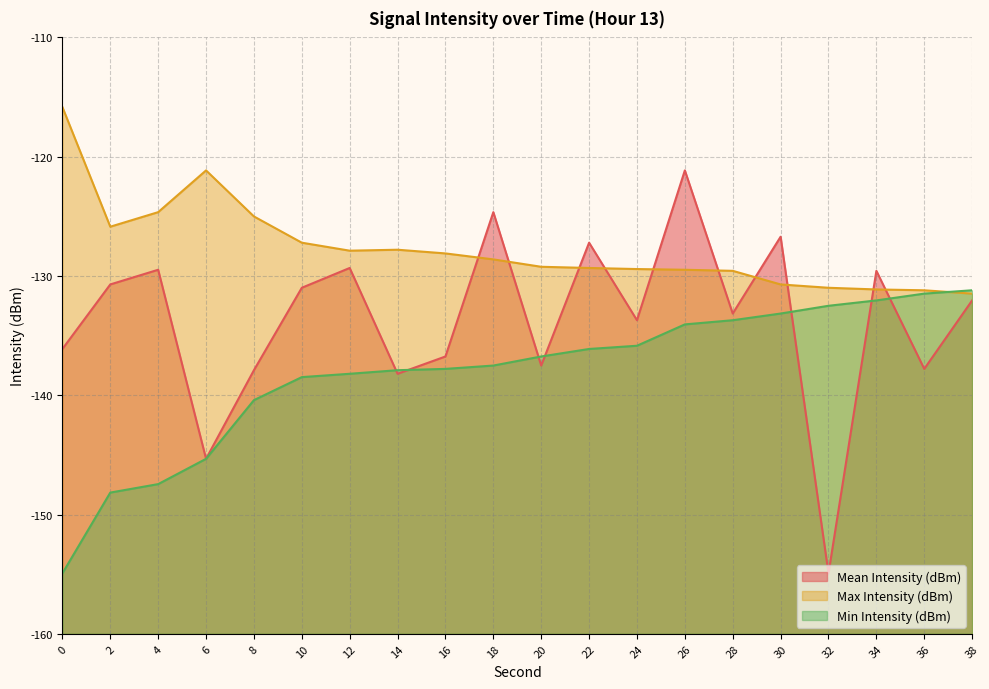

At how many categories does at least one series exceed -134?

20